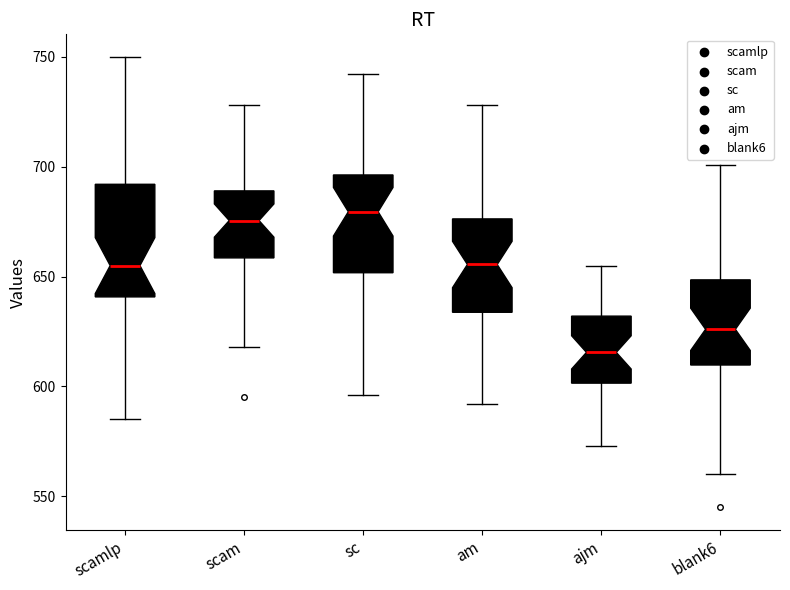

Where does the lower whisker of the box for blank6 end on the y-axis? The values are not printed on the chart, so give them approximately, as read against the axis.

560